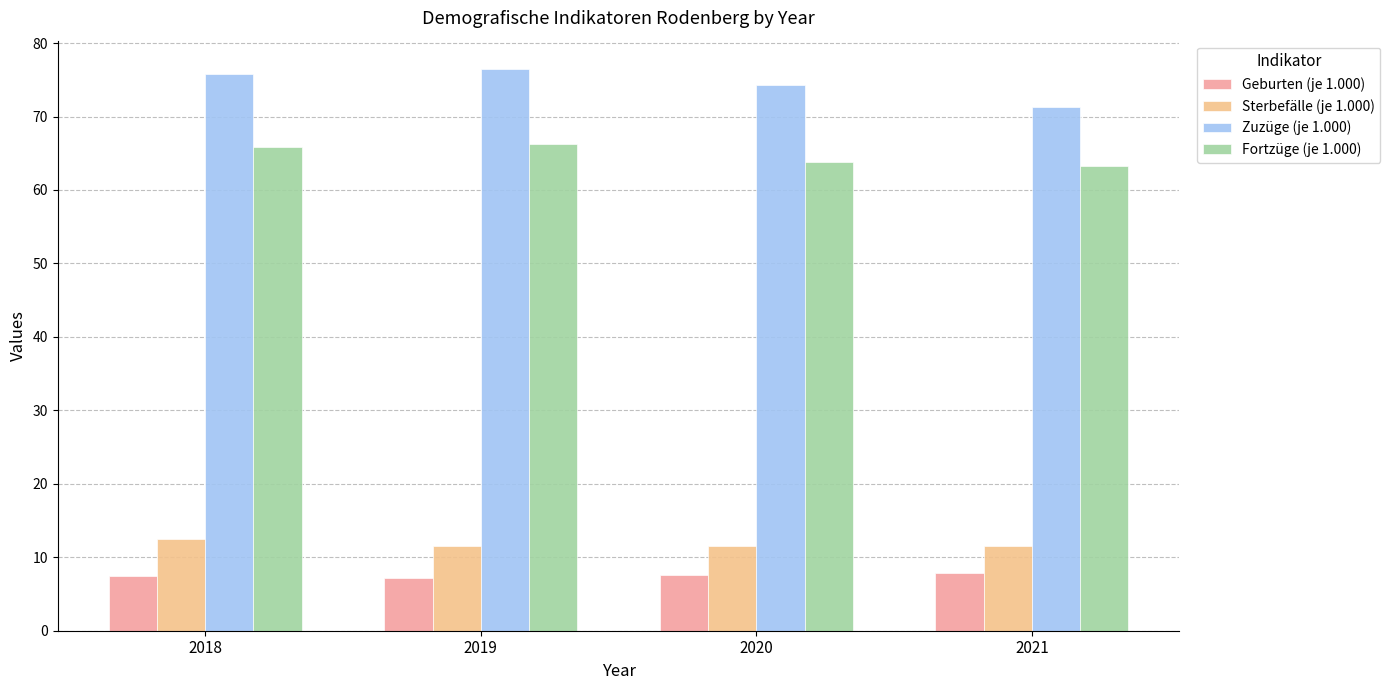

The value of Zuzüge (je 1.000) at 2021 is 39.5. True or false?

False